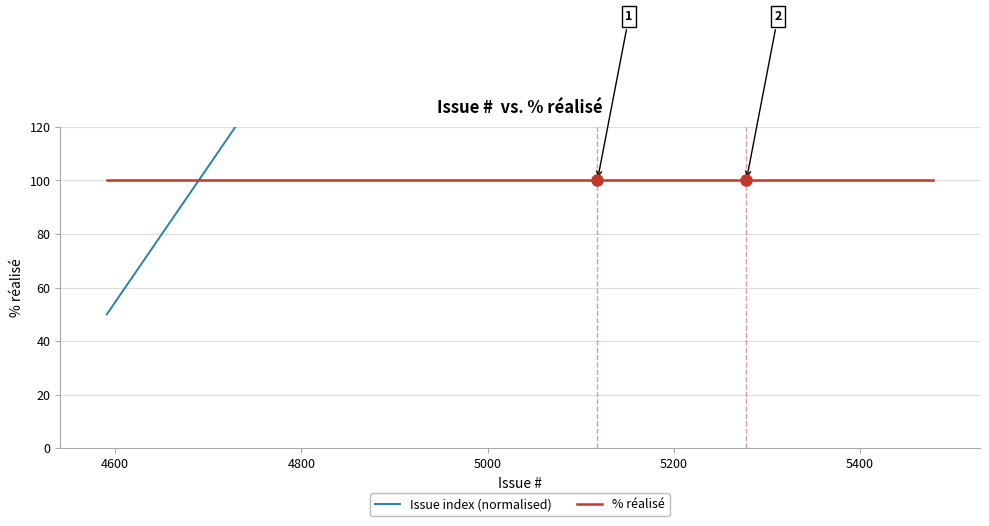

How many categories are shown in the chart?

40